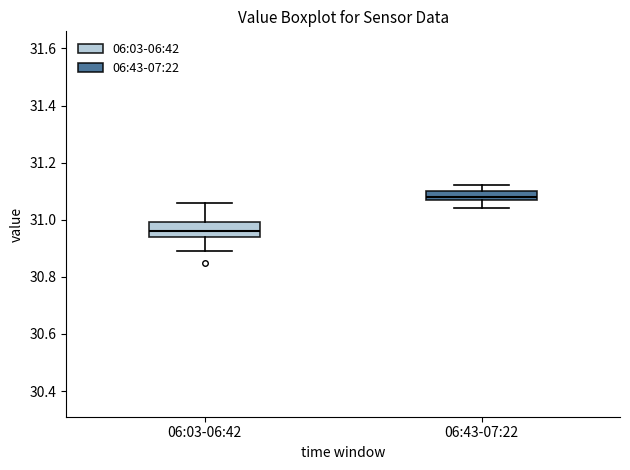

Where is the upper edge of the box for 06:43-07:22 on the y-axis? The values are not printed on the chart, so give them approximately, as read against the axis.

31.10